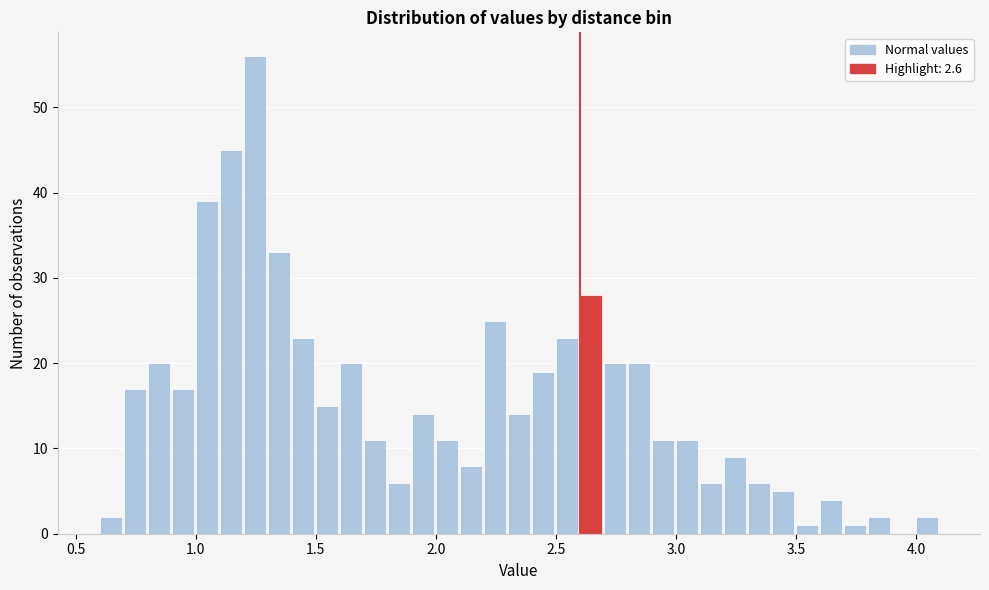

Around what value on the x-axis is the tallest bar? Give the approximate position of its centre, as read against the axis.

1.25